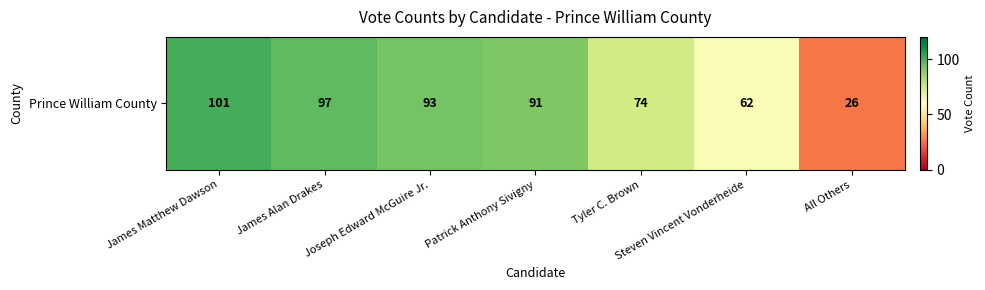

What is the sum of the values at Steven Vincent Vonderheide and All Others?

88